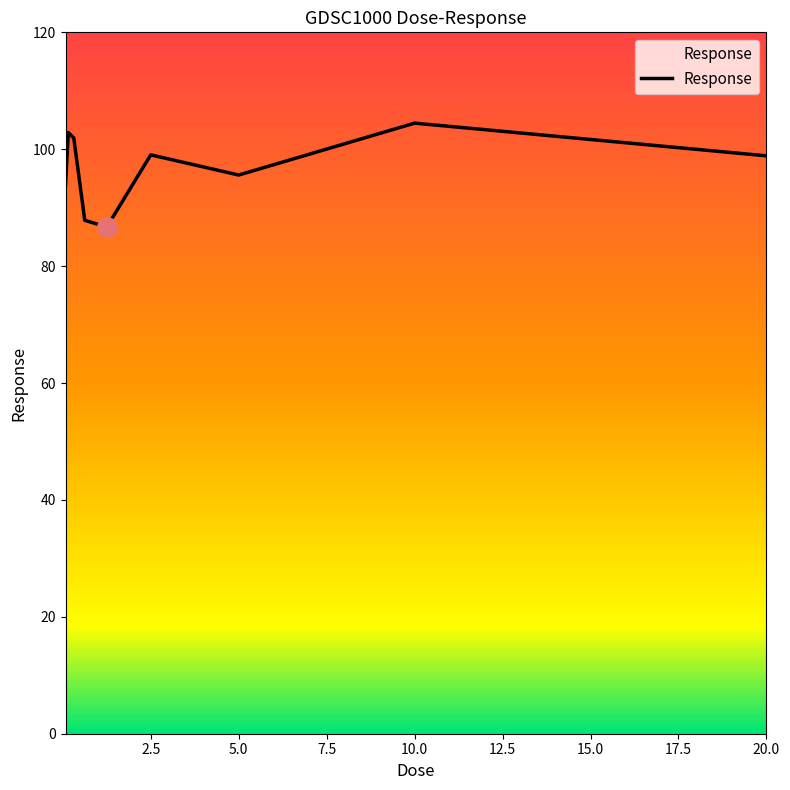

What is the greatest value displayed?

104.5